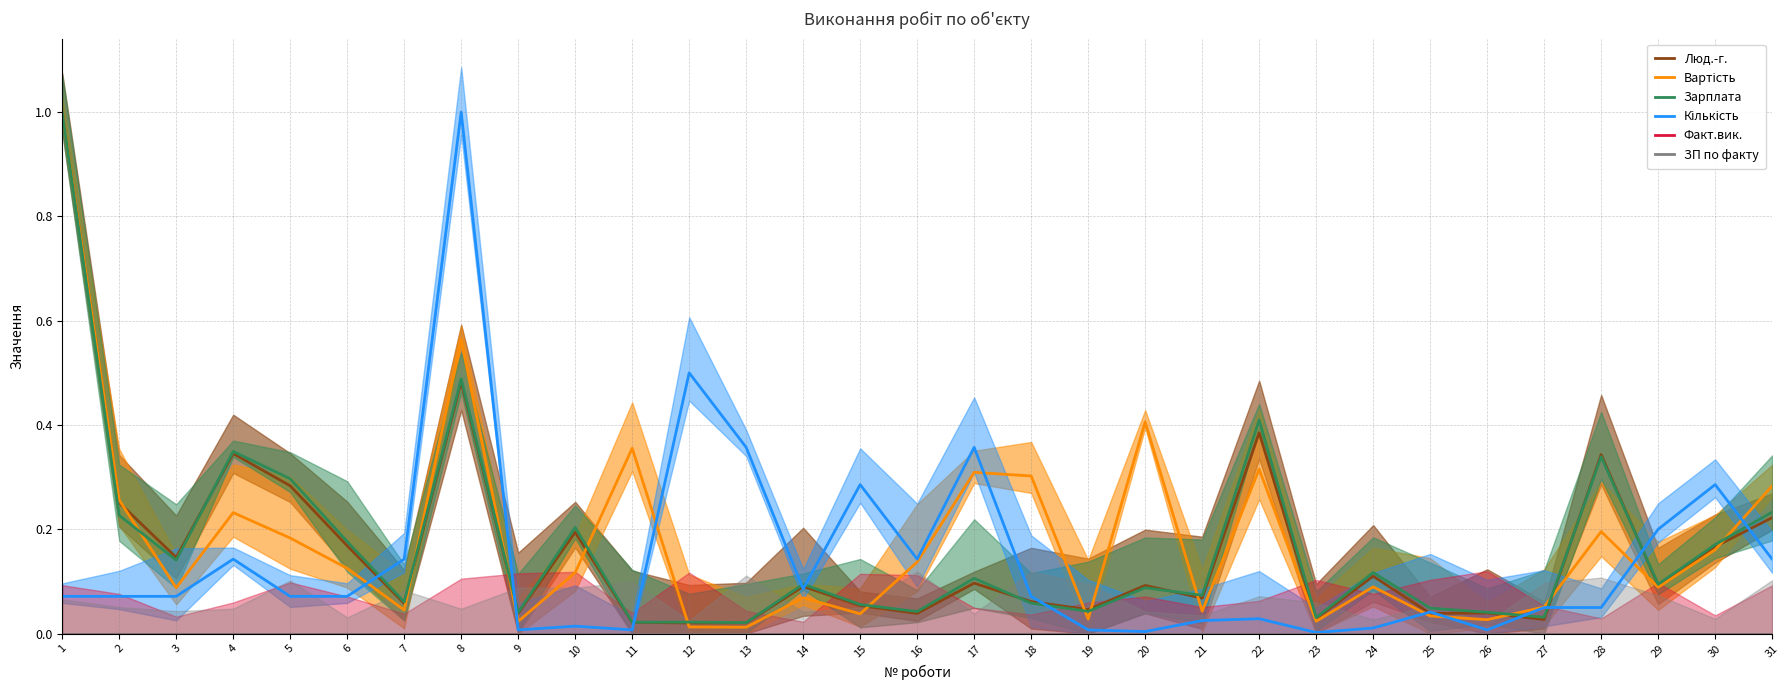

Which category has the highest value in the Зарплата series?

1